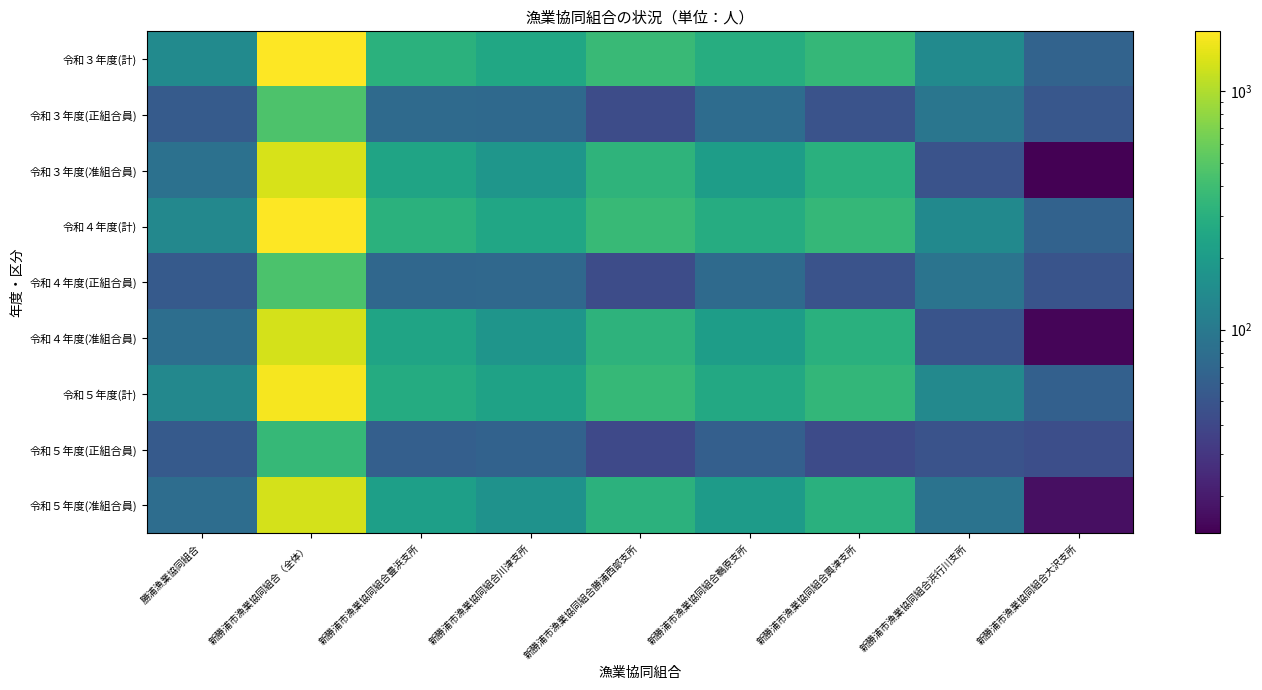

Which category has the lowest value across all series?

新勝浦市漁業協同組合大沢支所